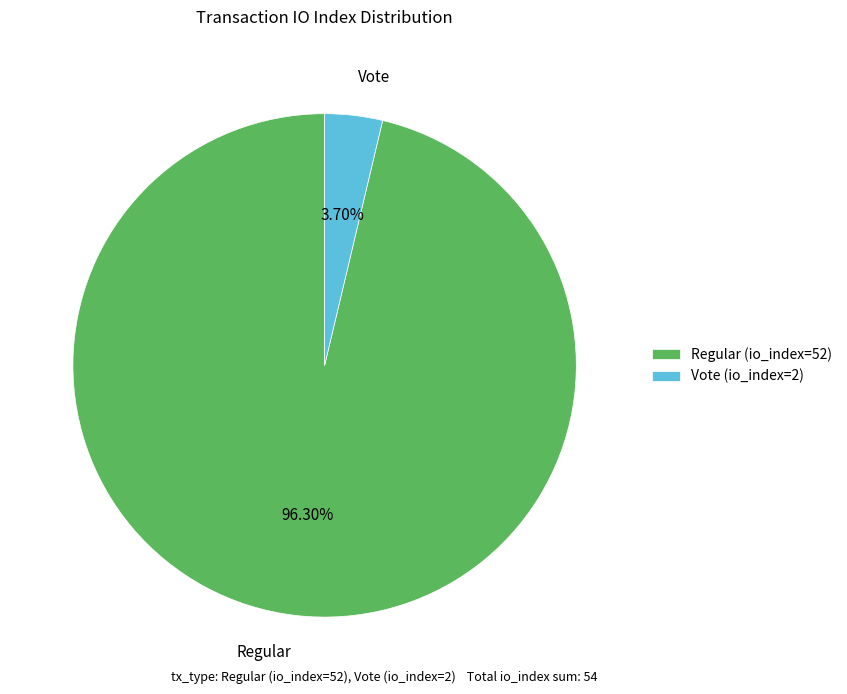

To the nearest percent, what percentage of the pie is Regular (io_index=52)?

96%